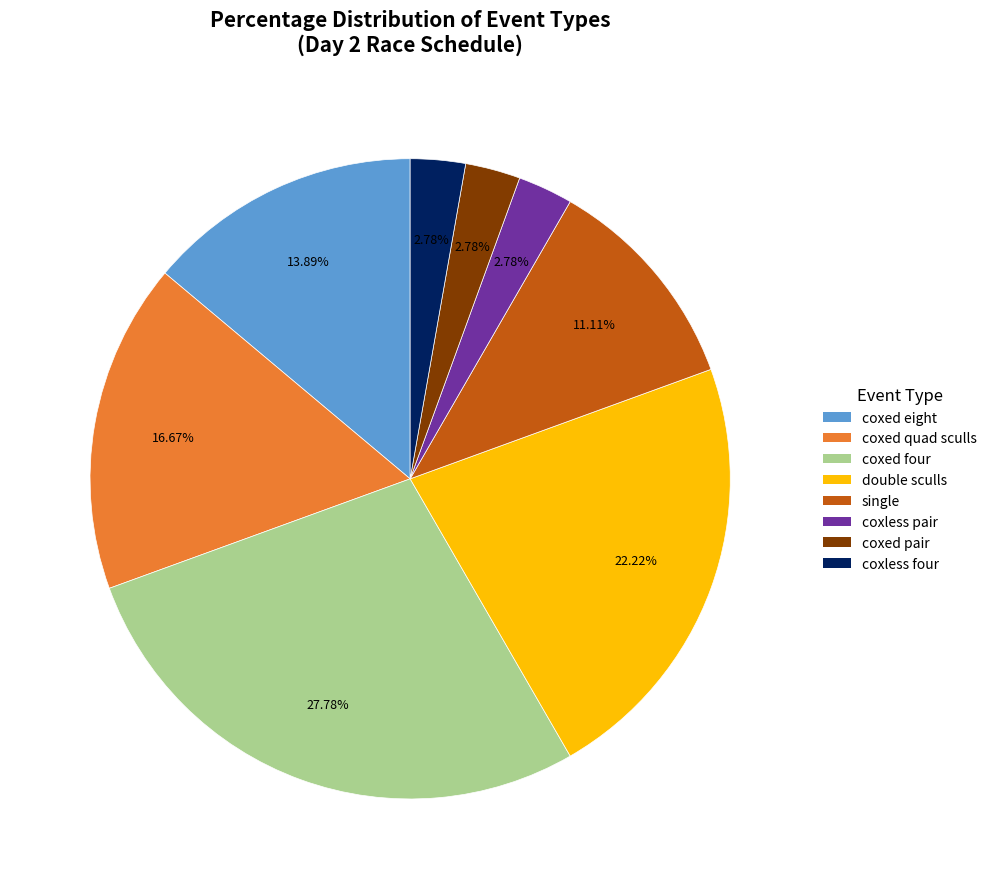

Is there a majority slice in this chart?

No